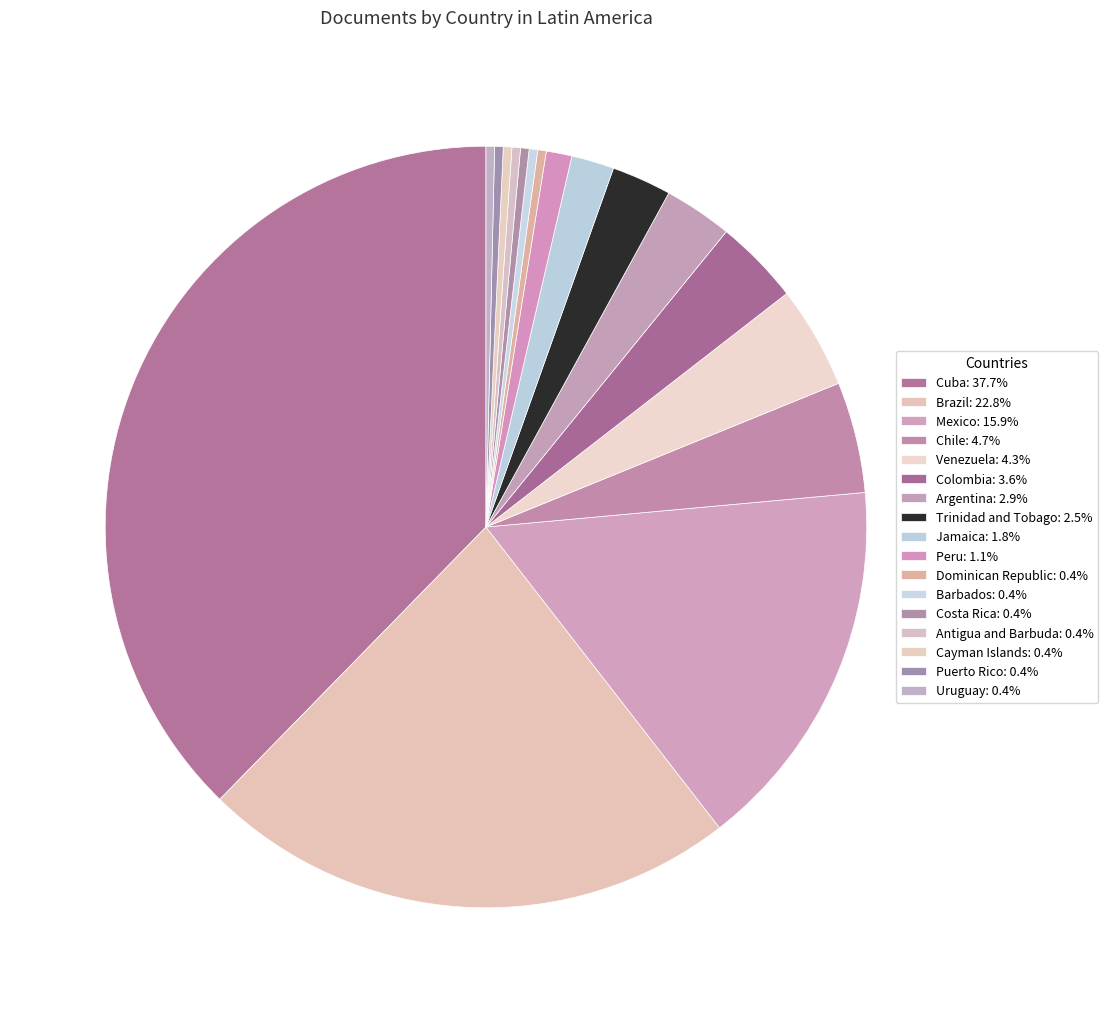

Which category has the smallest portion of the pie?

Dominican Republic